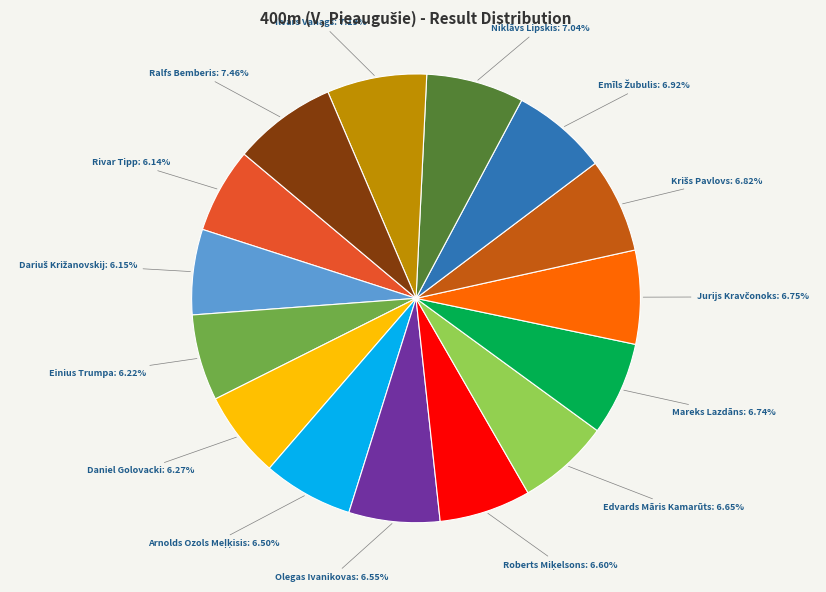

Does Einius Trumpa represent more than half of the total?

No